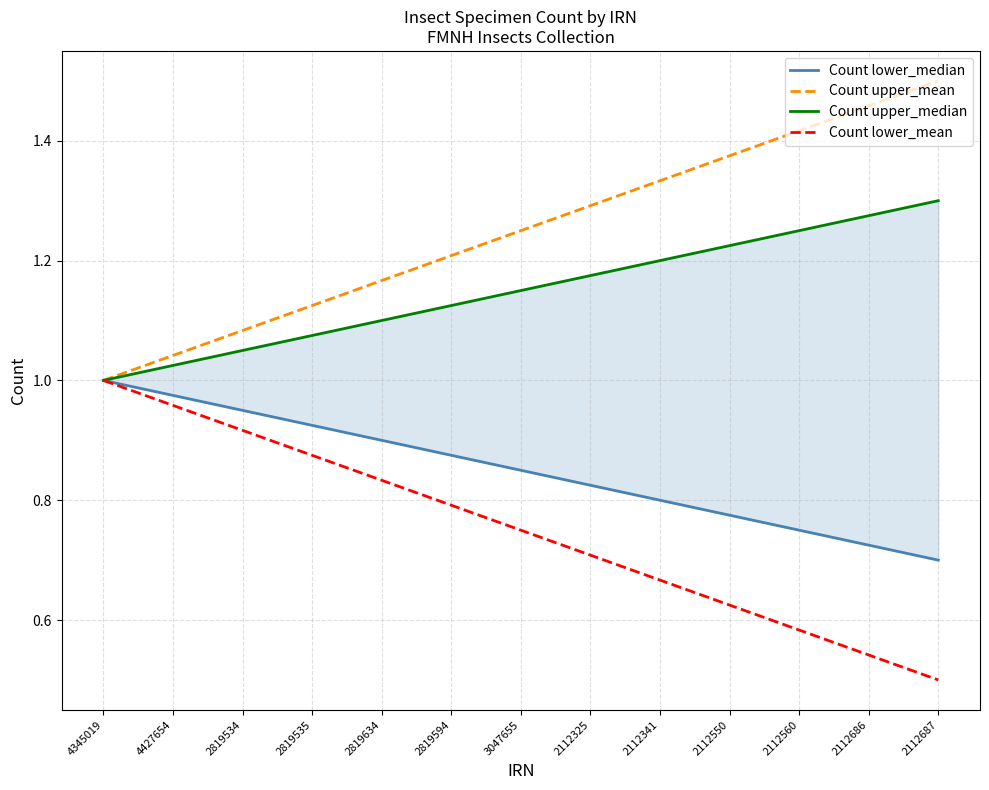

What is the greatest value displayed?

1.5